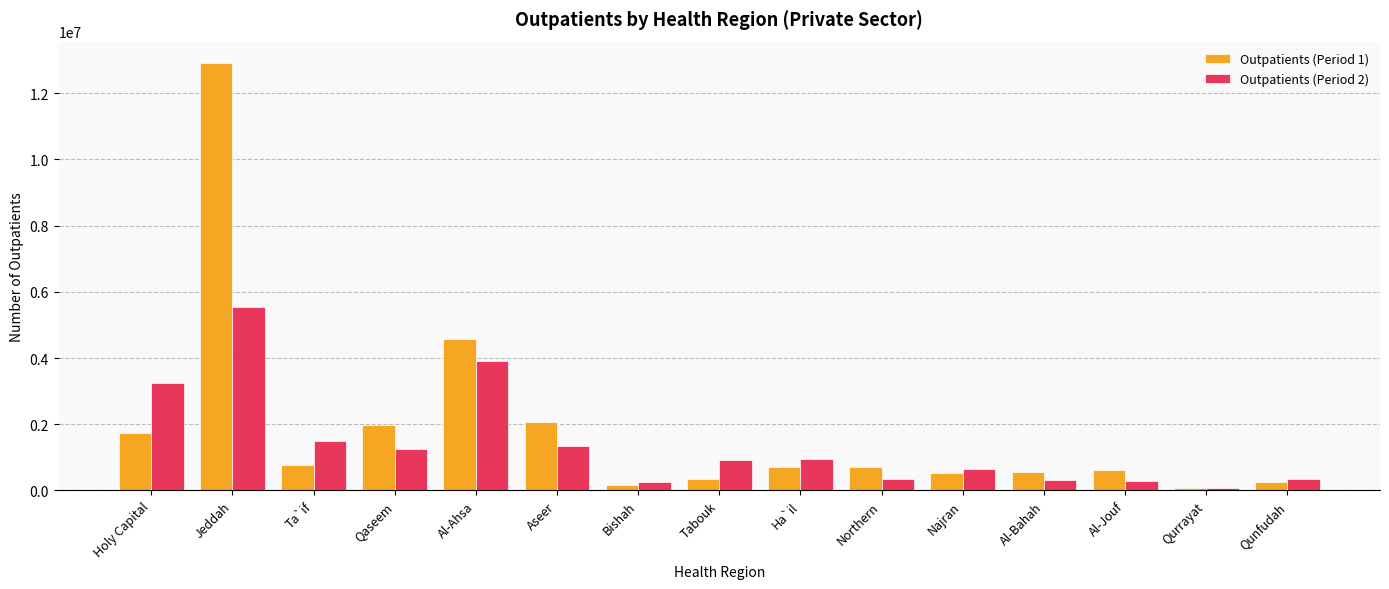

What are all the series names shown in the legend?

Outpatients (Period 1), Outpatients (Period 2)